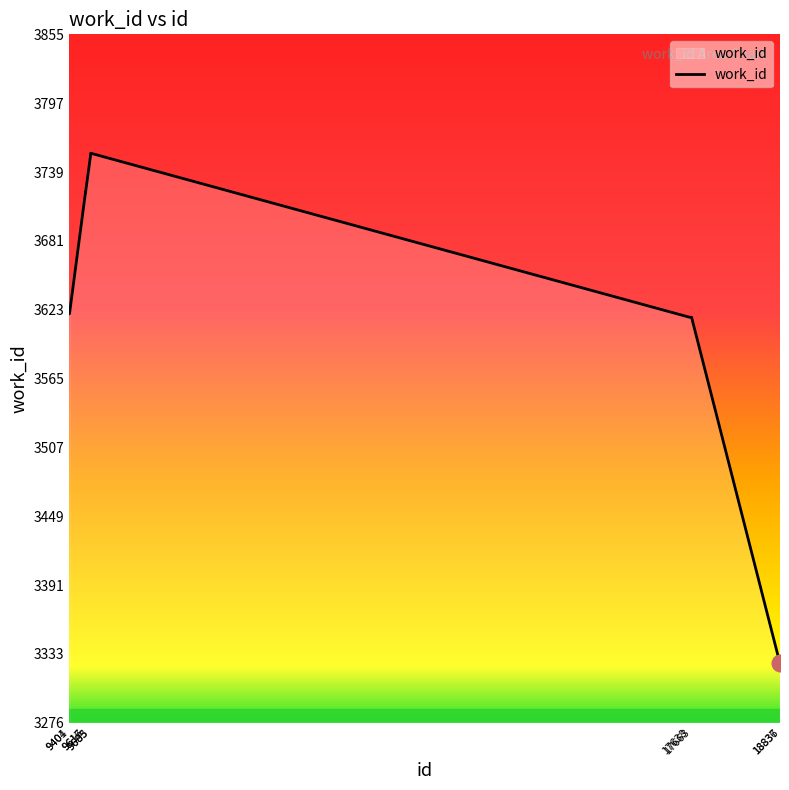

How many values are below 3620?

4